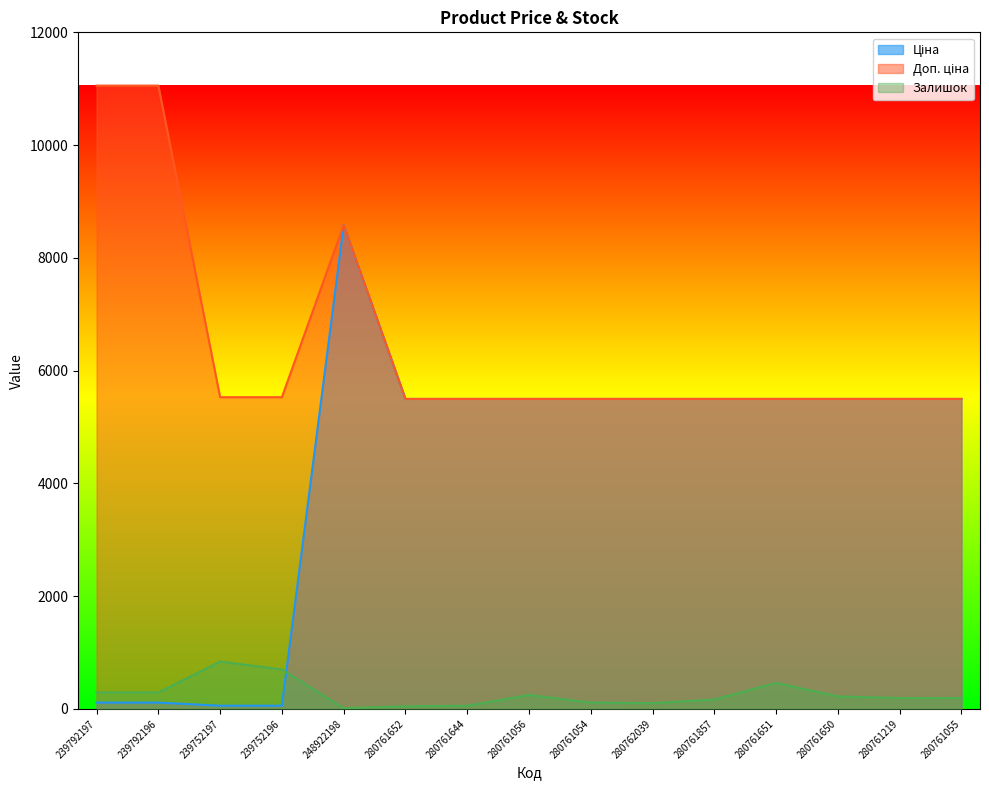

True or false: Доп. ціна has more than 2 interior local peaks.

False